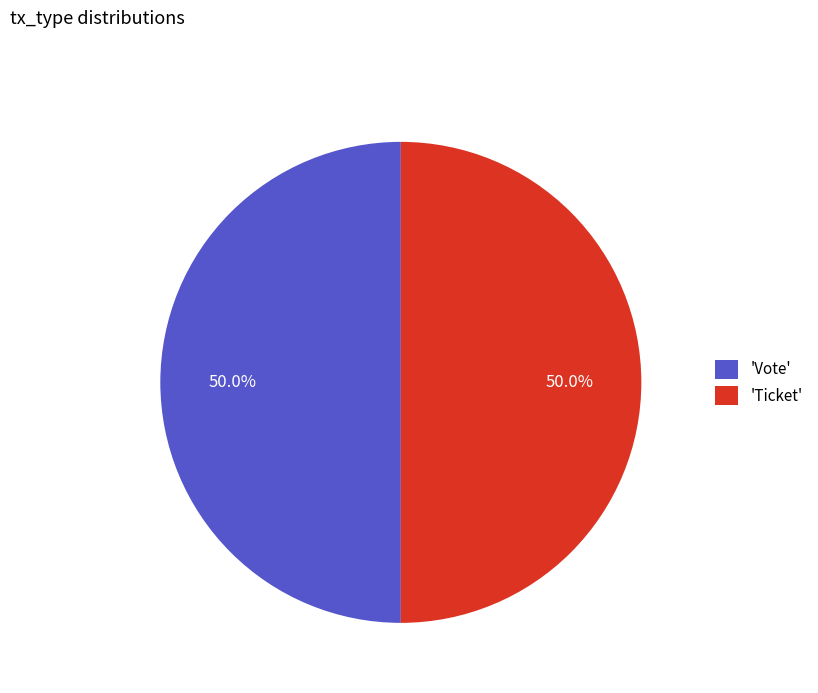

What is the ratio of the value at 'Ticket' to the value at 'Vote'?

1.0